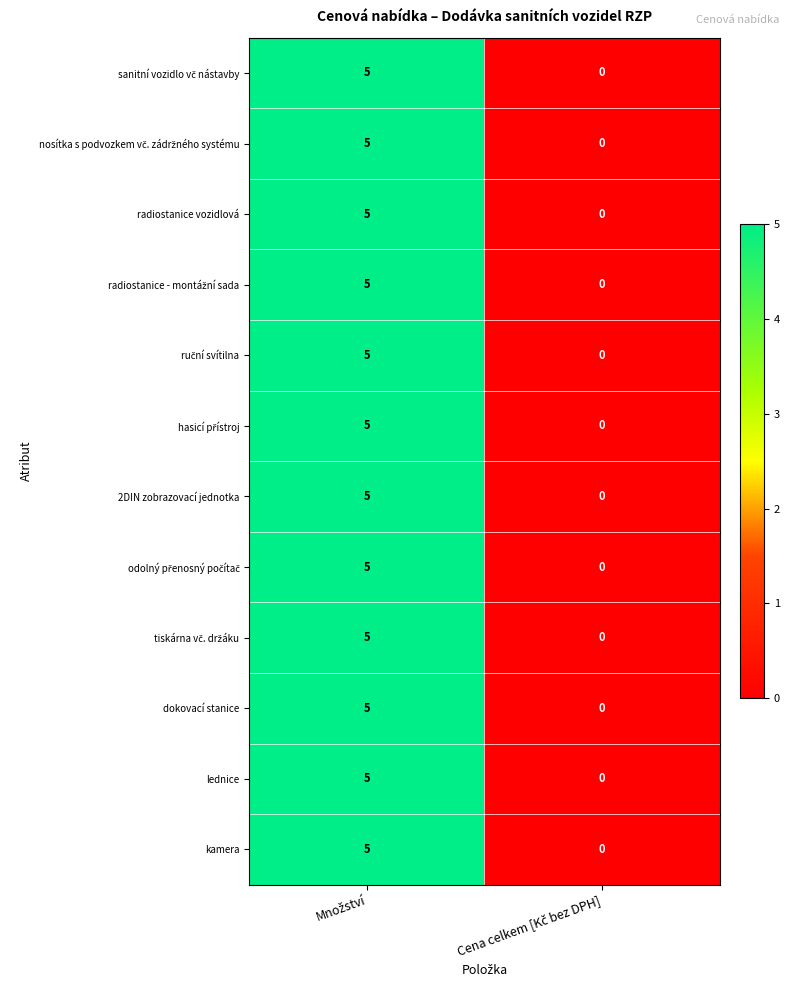

How many series are shown in this chart?

12